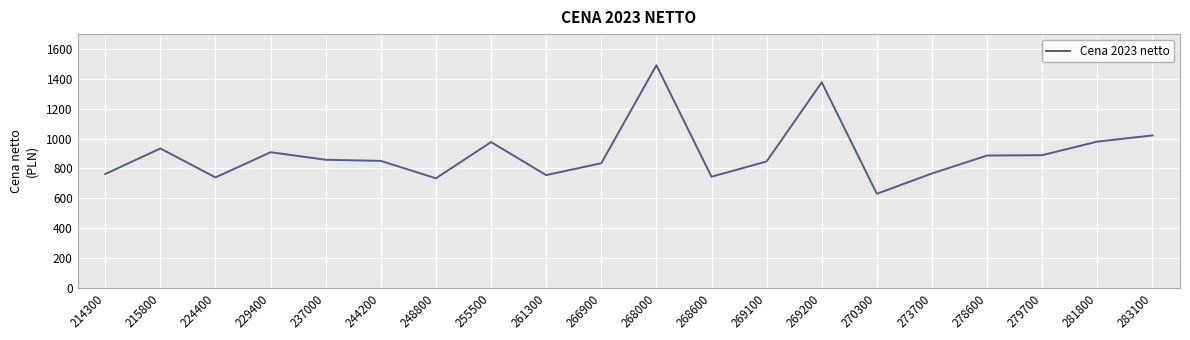

What is the minimum value shown in the chart?

630.1